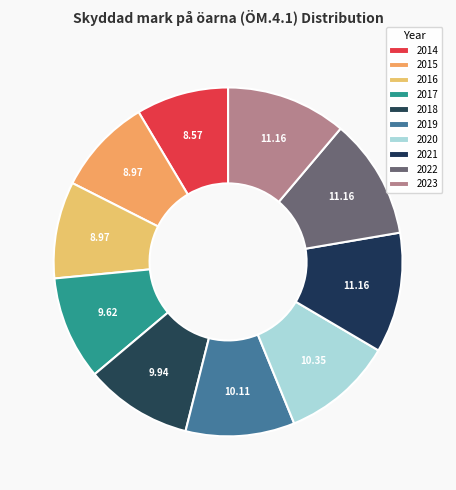

Is it true that 2014 is 17% of the pie?

False